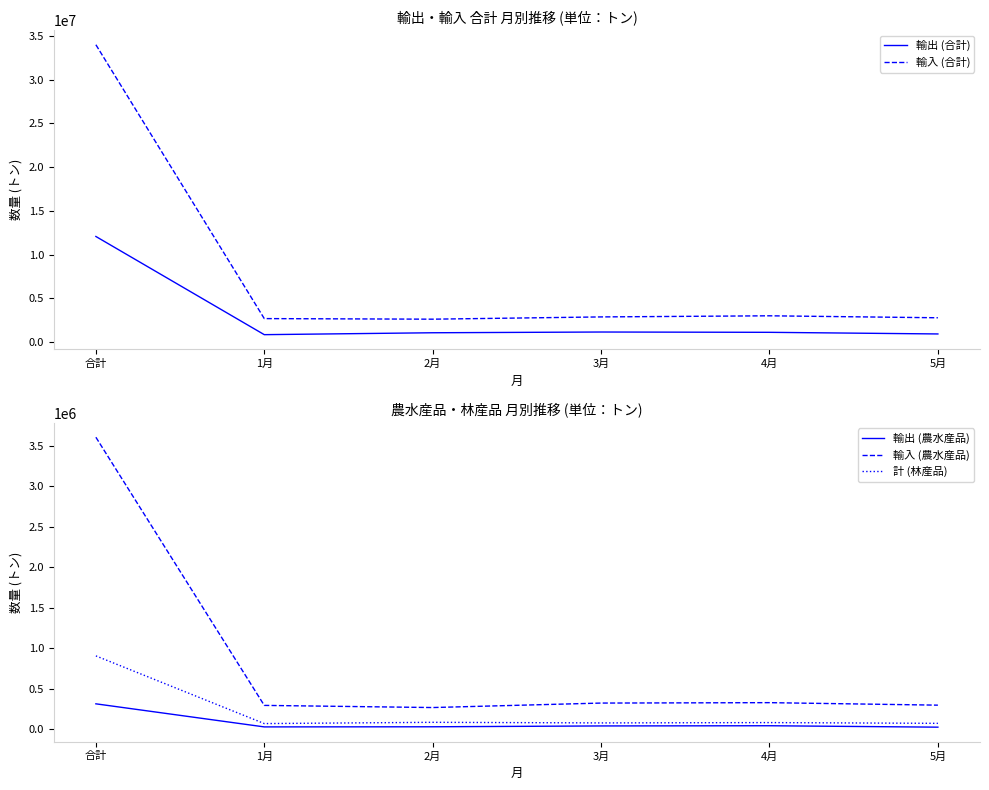

At which category does 輸出 (農水産品) reach its first local peak?

4月